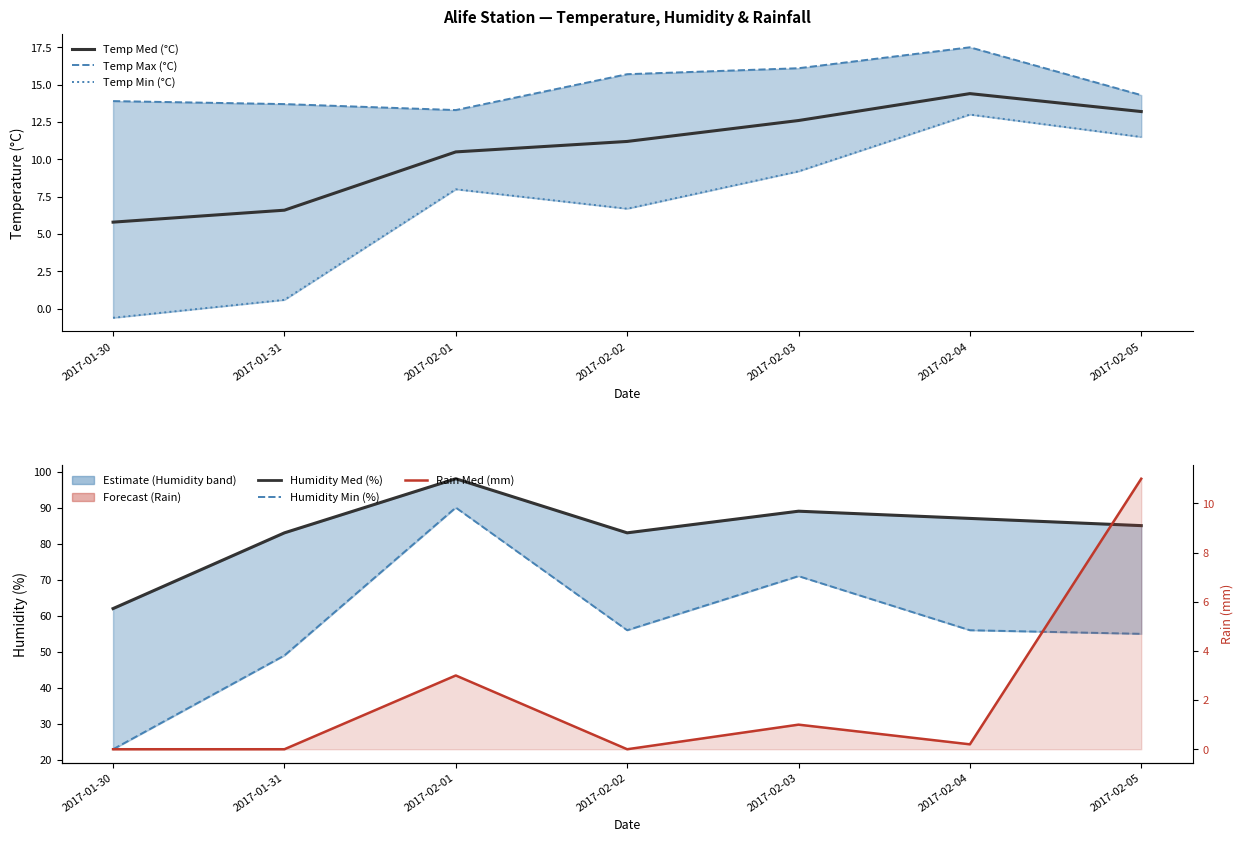

Which label corresponds to the largest value in the chart?

2017-02-01